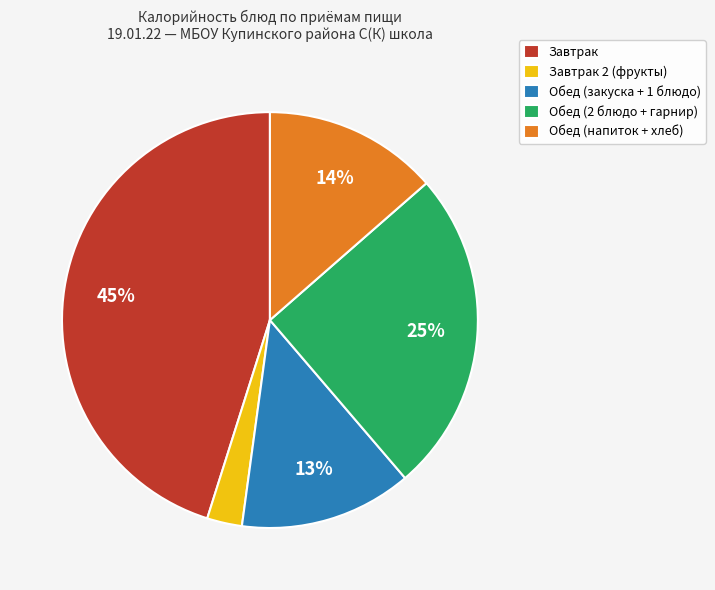

What percentage is the Завтрак slice, to the nearest percent?

45%